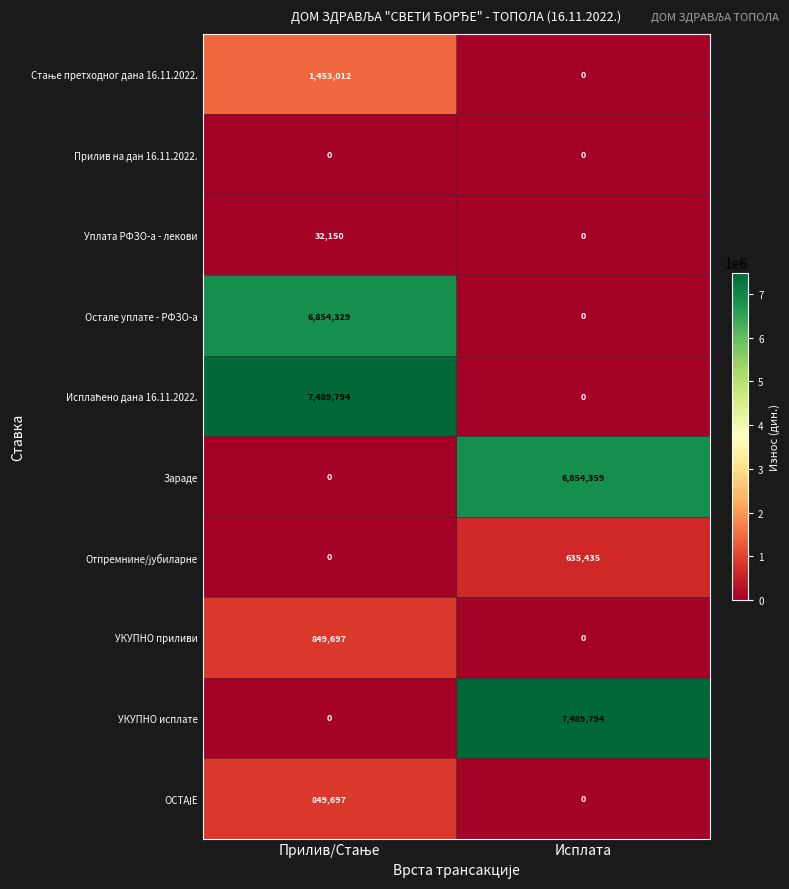

What is the greatest value displayed?

7489794